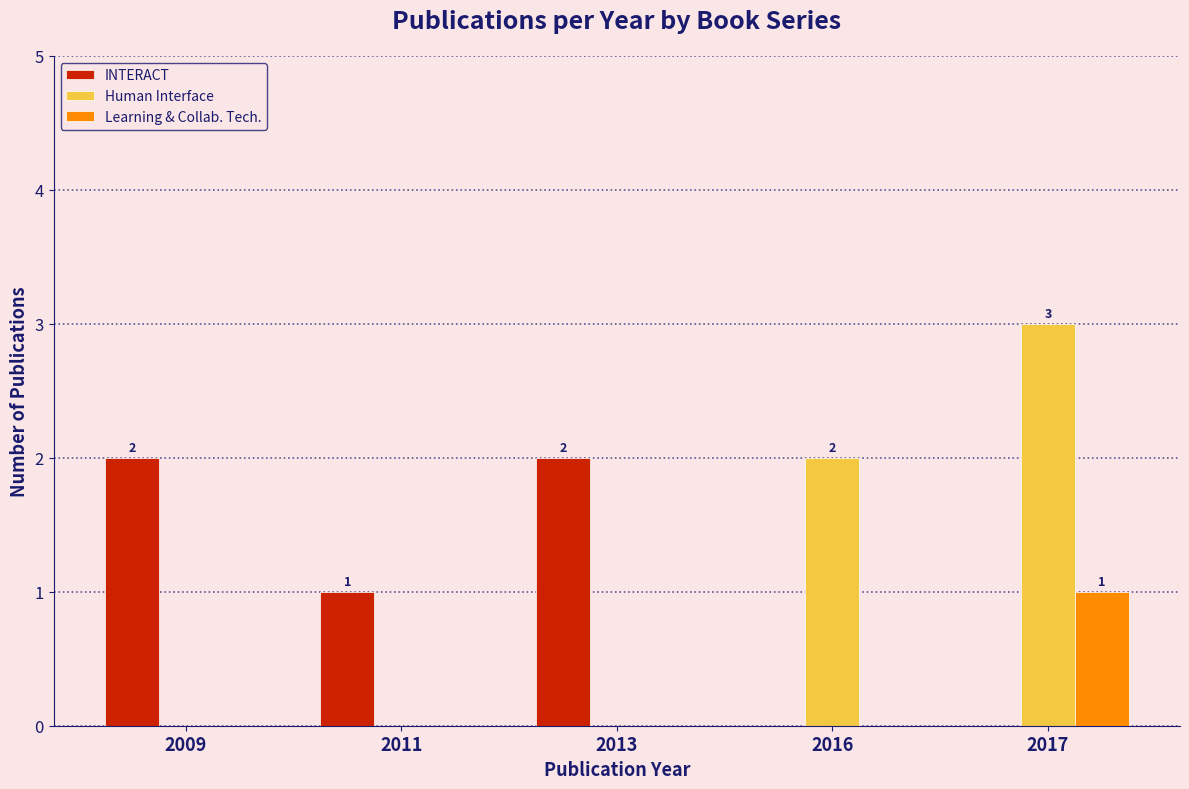

What is the greatest value displayed?

3